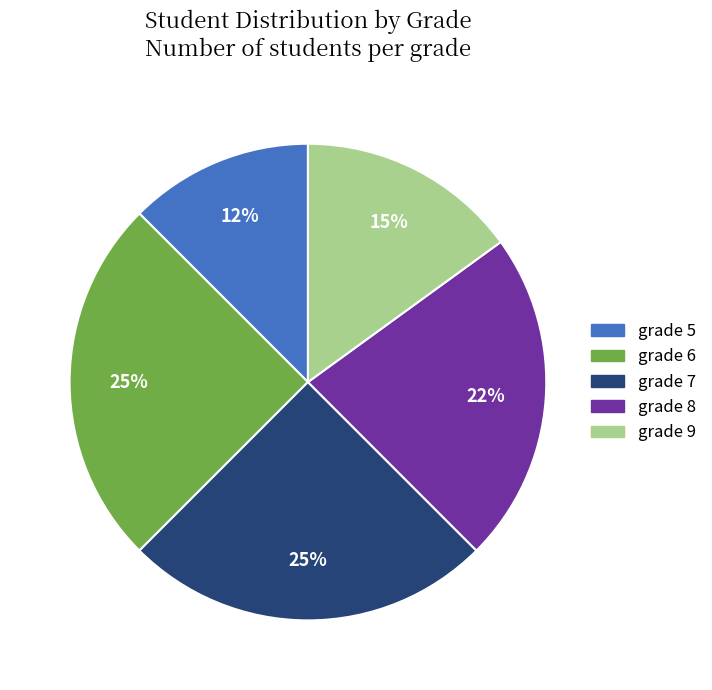

Approximately how many times larger is the value at grade 5 compared to grade 7?

0.5